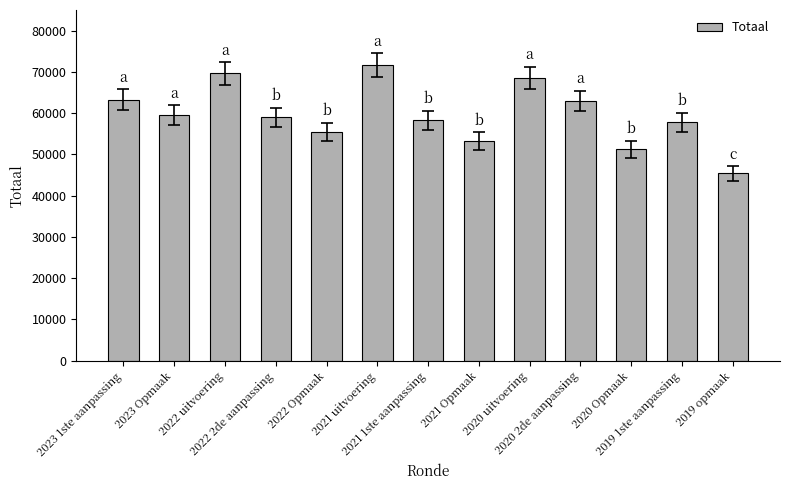

What is the value of the 2nd bar from the left?

59525